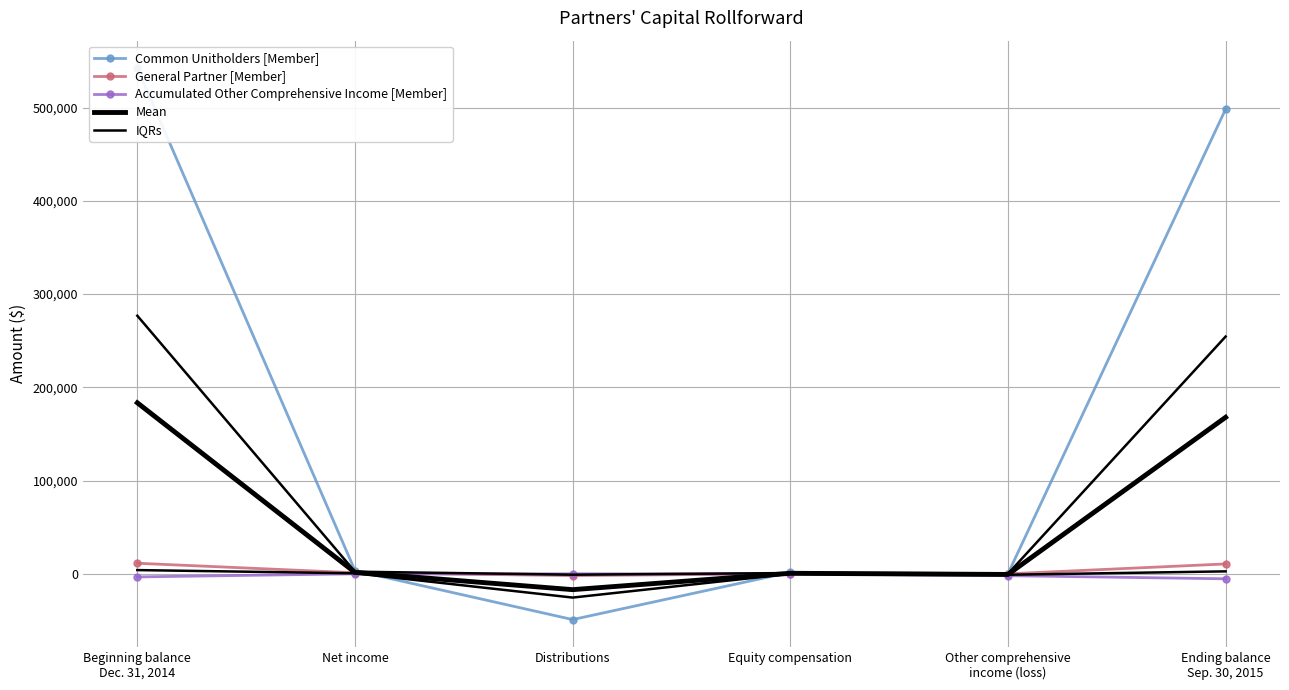

Reading left to right, list all the values displayed in this chart.

Common Unitholders [Member]: Beginning balance
Dec. 31, 2014=542276.0	Net income=3457.0	Distributions=-49075.0	Equity compensation=1659.0	Other comprehensive
income (loss)=0.0	Ending balance
Sep. 30, 2015=498317.0
General Partner [Member]: Beginning balance
Dec. 31, 2014=11341.0	Net income=1133.0	Distributions=-1881.0	Equity compensation=0.0	Other comprehensive
income (loss)=0.0	Ending balance
Sep. 30, 2015=10593.0
Accumulated Other Comprehensive Income [Member]: Beginning balance
Dec. 31, 2014=-3336.0	Net income=0.0	Distributions=0.0	Equity compensation=0.0	Other comprehensive
income (loss)=-2001.0	Ending balance
Sep. 30, 2015=-5337.0
Mean: Beginning balance
Dec. 31, 2014=183427.0	Net income=1530.0	Distributions=-16985.3	Equity compensation=553.0	Other comprehensive
income (loss)=-667.0	Ending balance
Sep. 30, 2015=167857.7
IQRs: Beginning balance
Dec. 31, 2014=276808.5	Net income=2295.0	Distributions=-940.5	Equity compensation=829.5	Other comprehensive
income (loss)=0.0	Ending balance
Sep. 30, 2015=254455.0